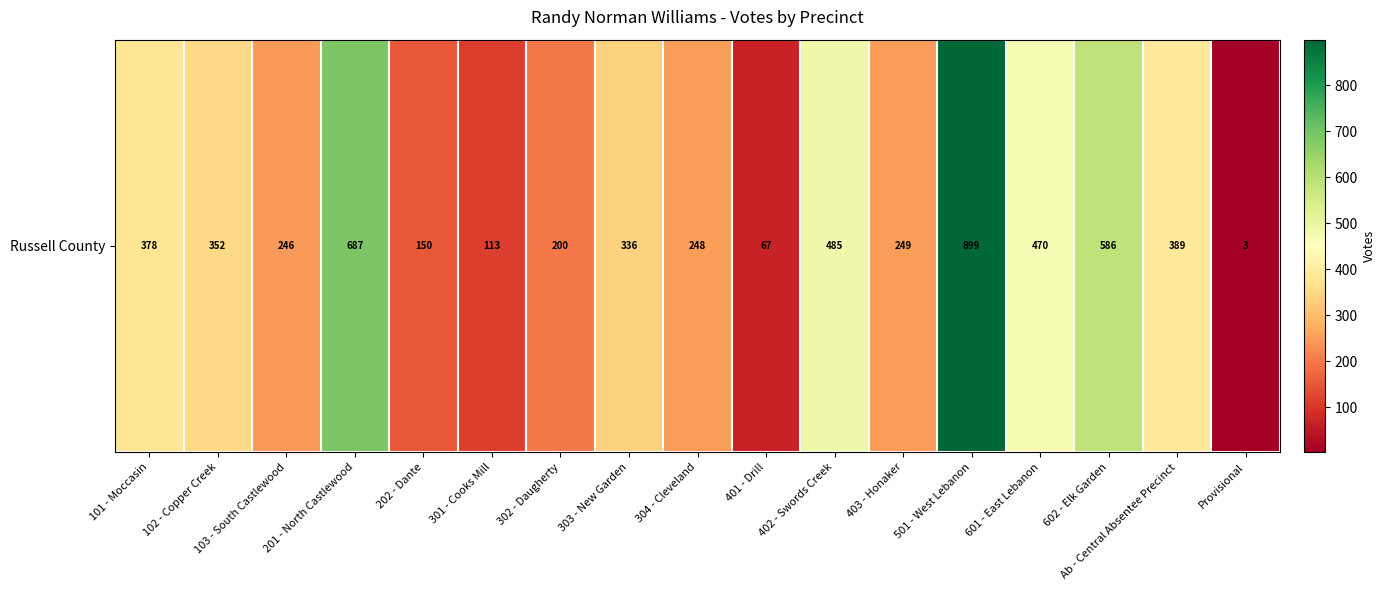

Count the number of values greater than 336.

8